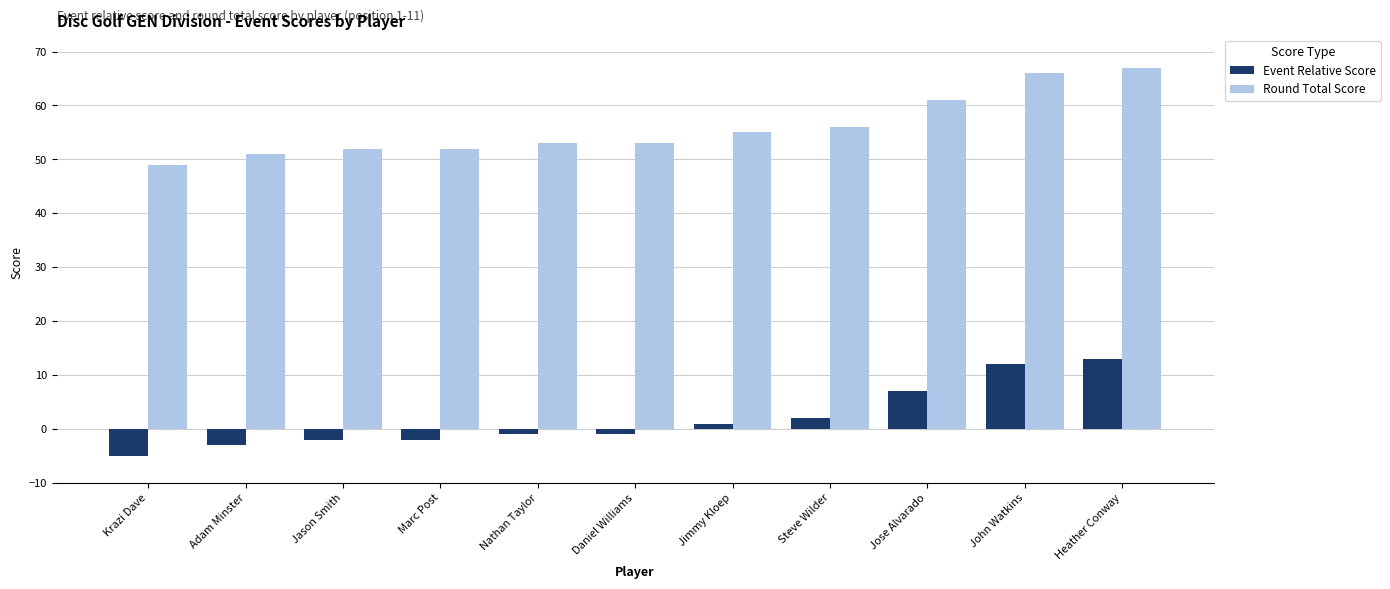

Reading right to left, what are all the values shown in this chart?

Event Relative Score: 13	12	7	2	1	-1	-1	-2	-2	-3	-5
Round Total Score: 67	66	61	56	55	53	53	52	52	51	49